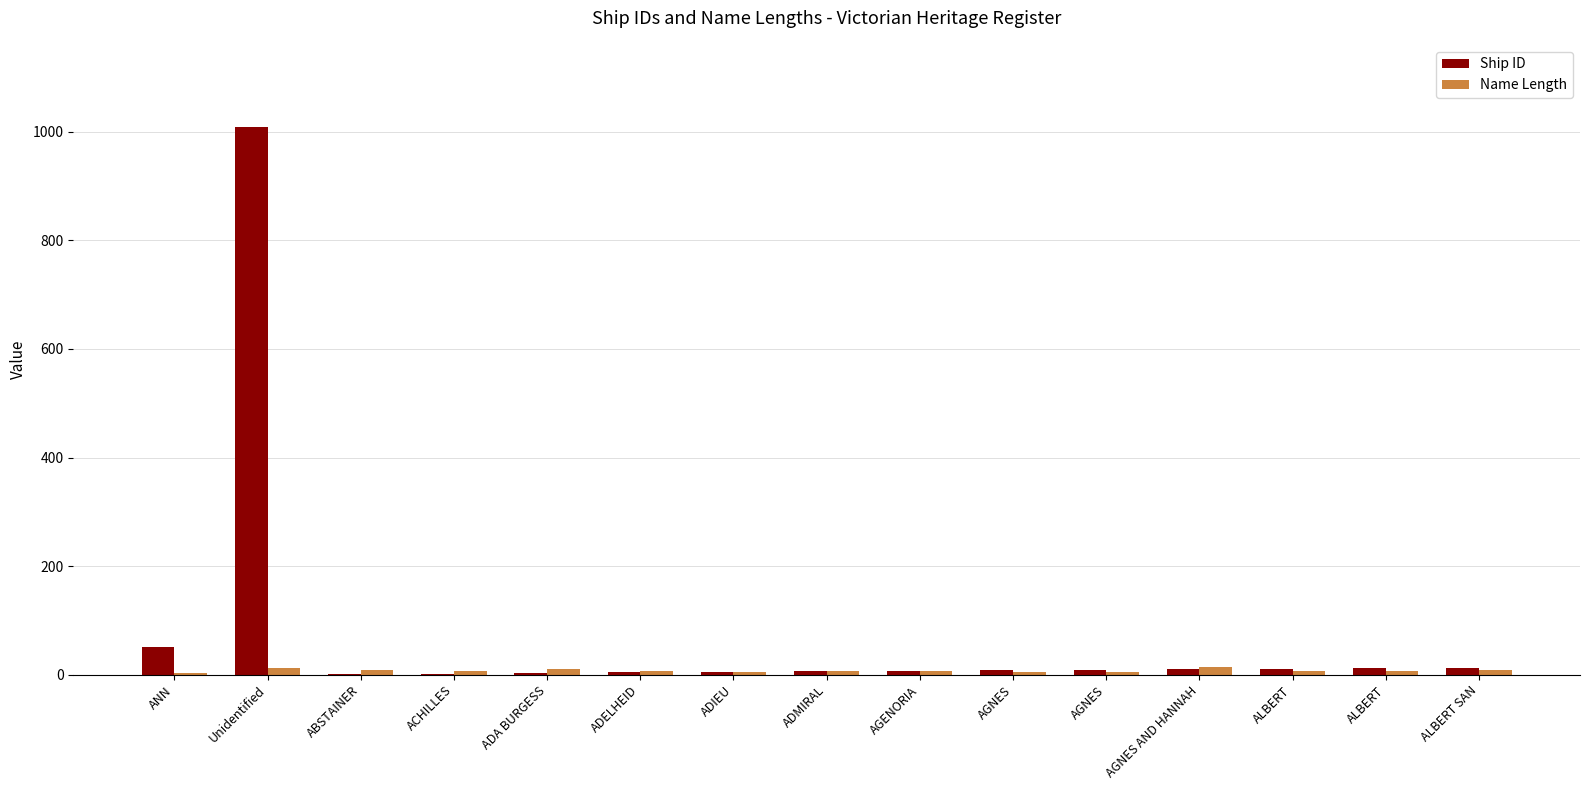

Between ADELHEID and ALBERT, which is larger?

ALBERT